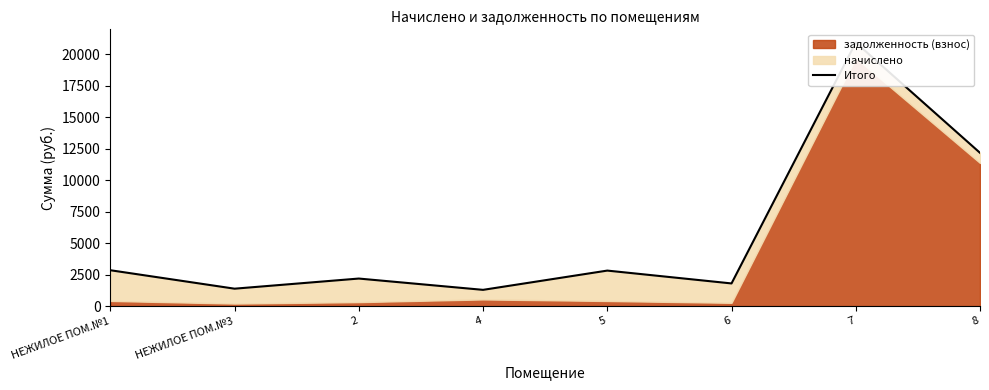

How many lines are shown in the chart?

1